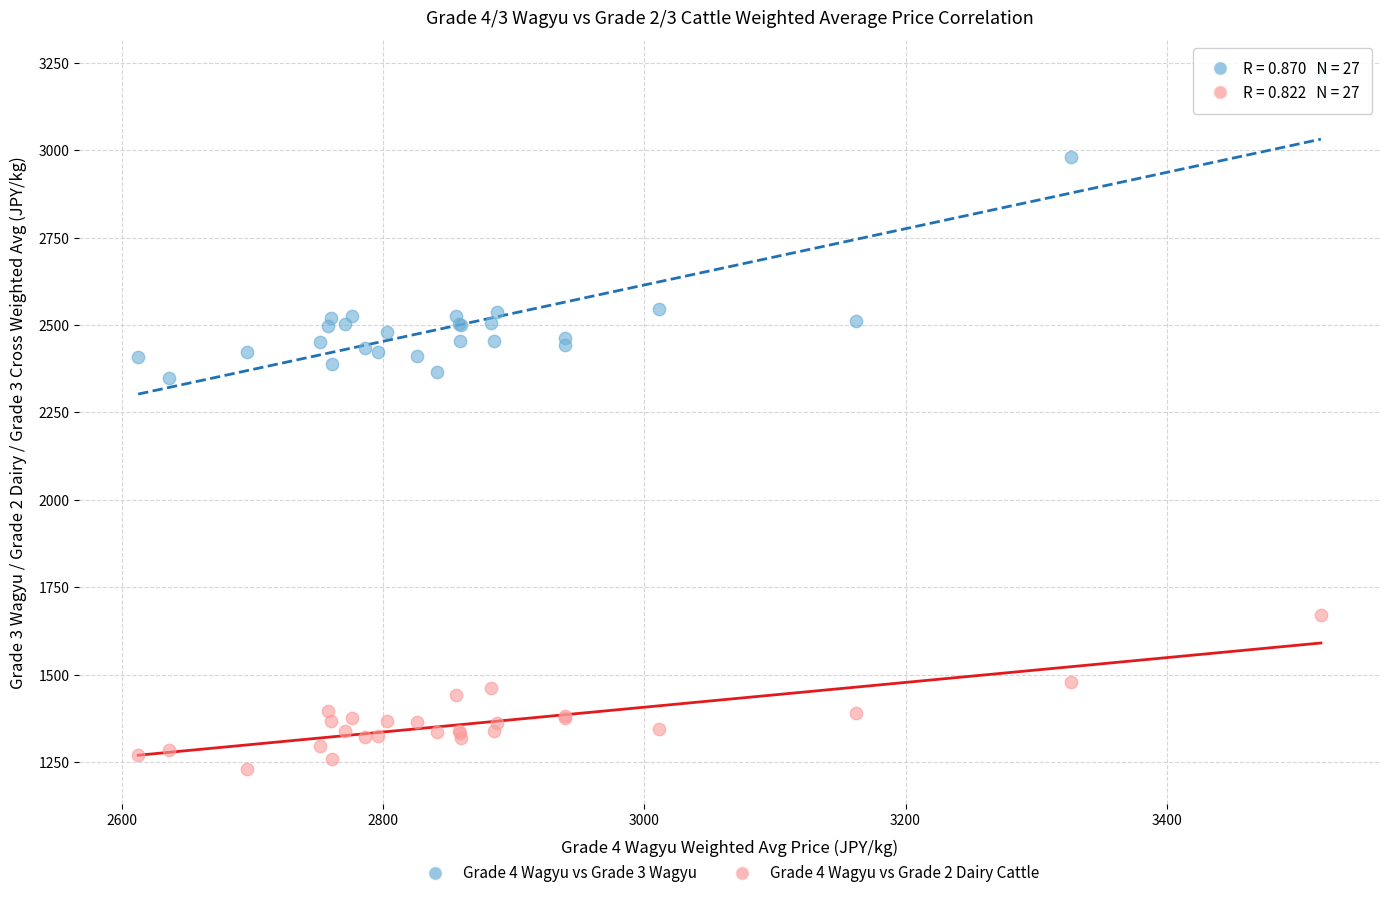

Which series contains the highest Y value?

Grade 4 Wagyu vs Grade 3 Wagyu